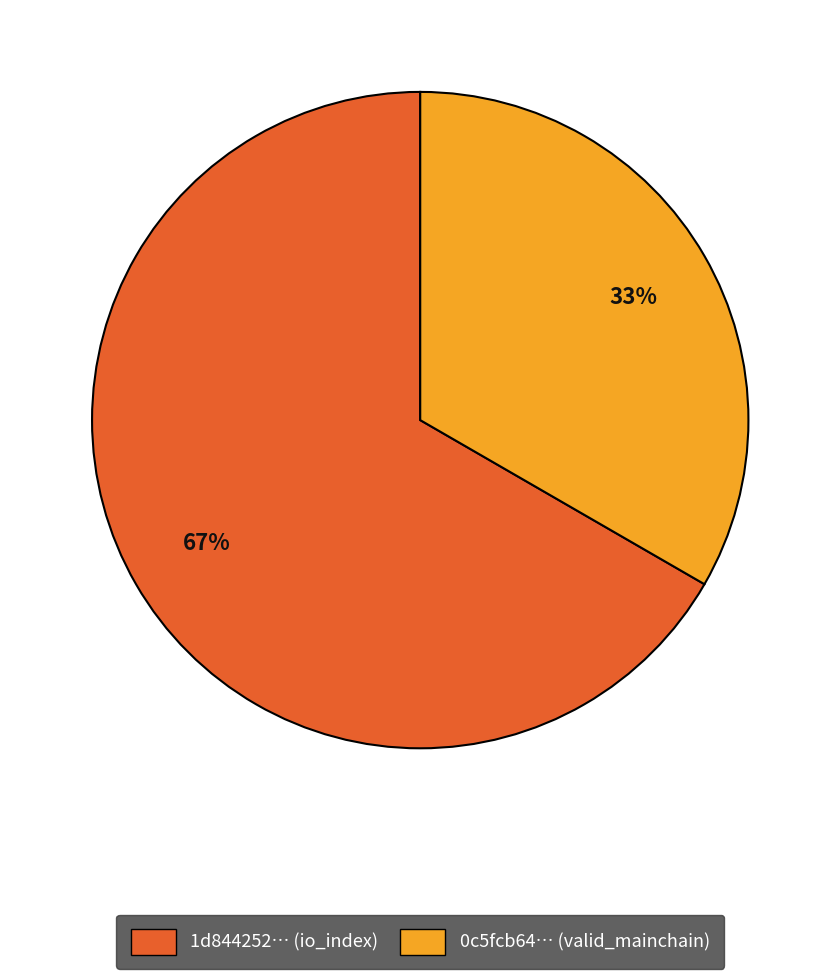

Does any single category account for the majority?

Yes